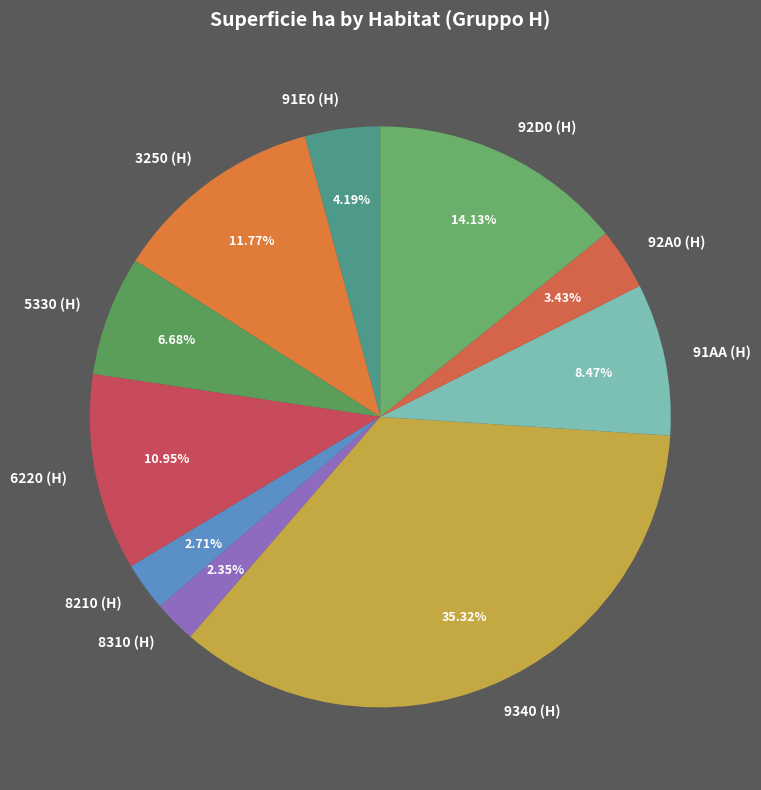

Is it true that 9340 (H) is 49% of the pie?

False